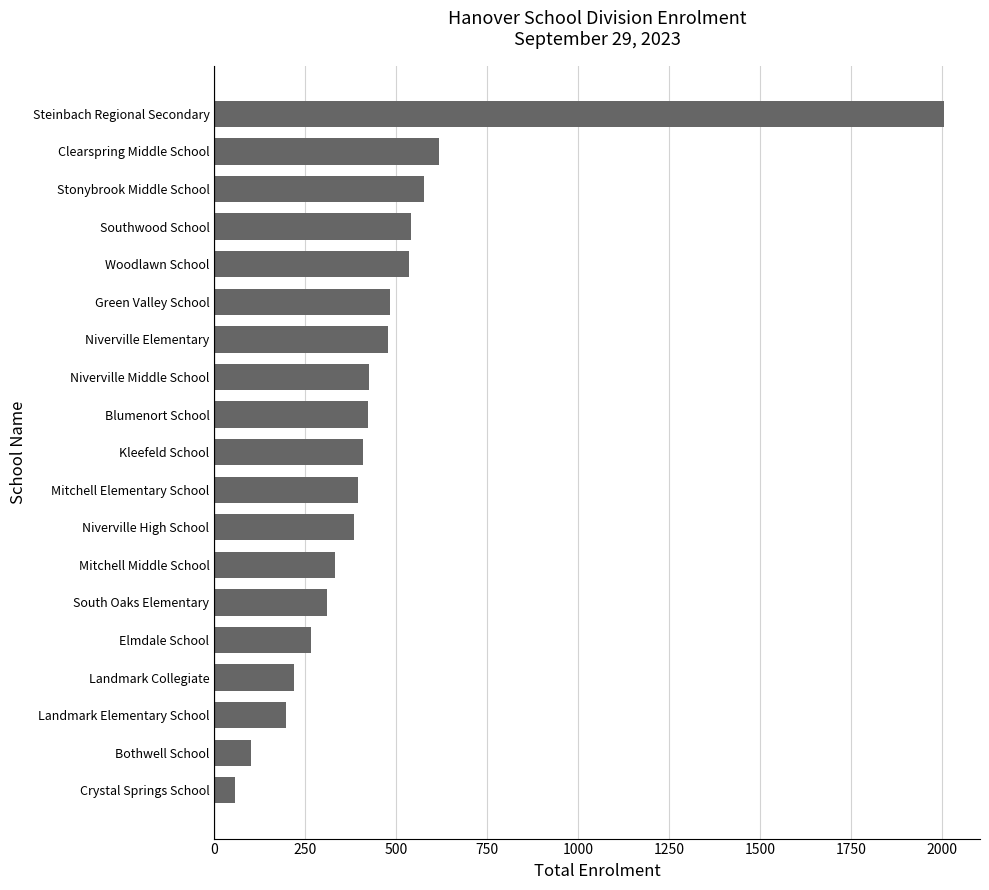

At which label is the value closest to 1030?

Clearspring Middle School